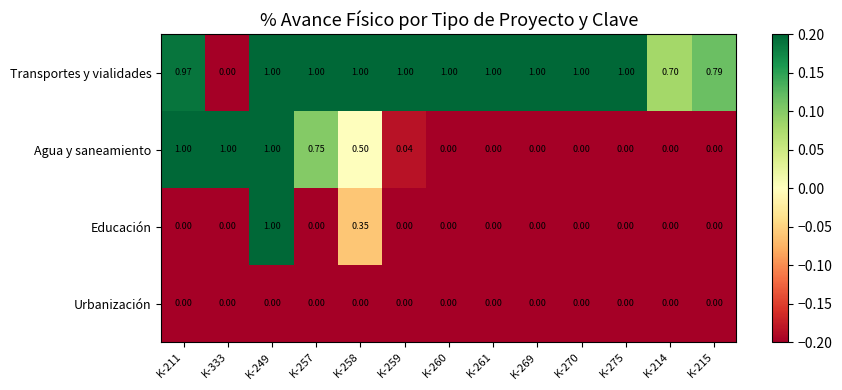

Which series has the largest total across all categories?

Transportes y vialidades